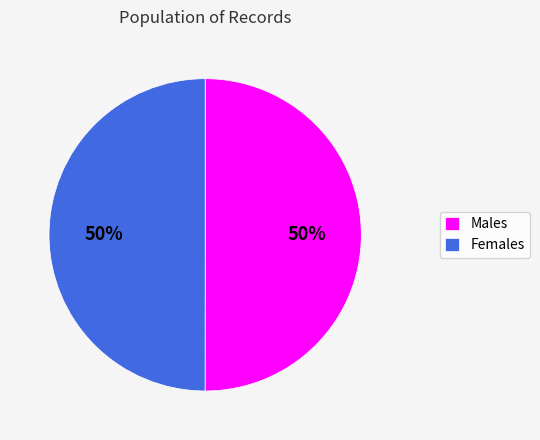

To the nearest percent, what portion does Females represent?

50%